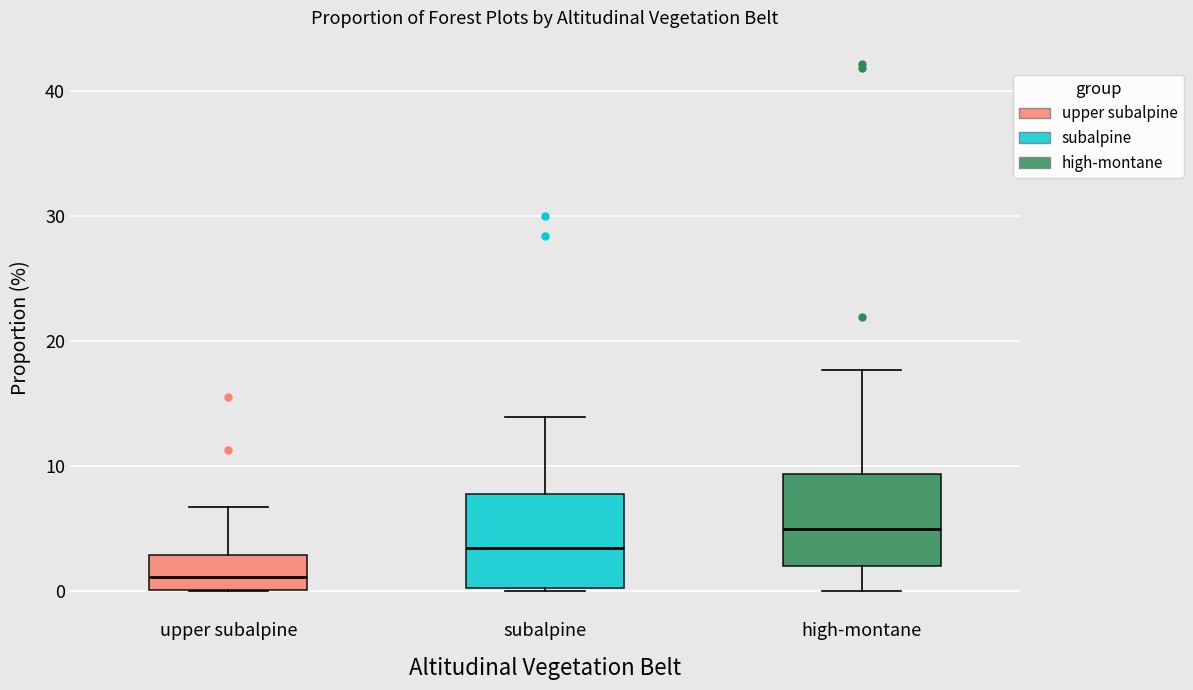

Which box's median line is the highest?

high-montane